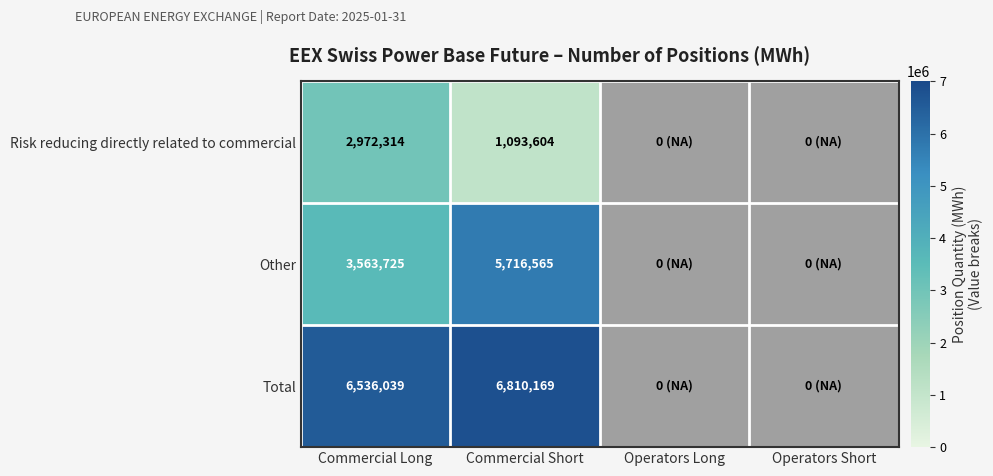

True or false: Other has a value of 5716565 at Commercial Short.

True